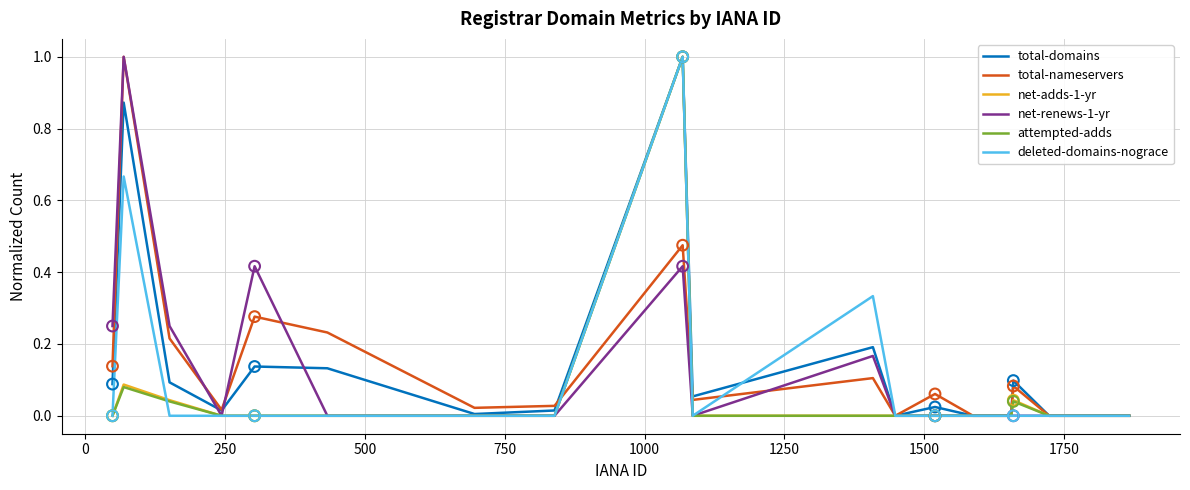

What is the maximum value shown in the chart?

1.0